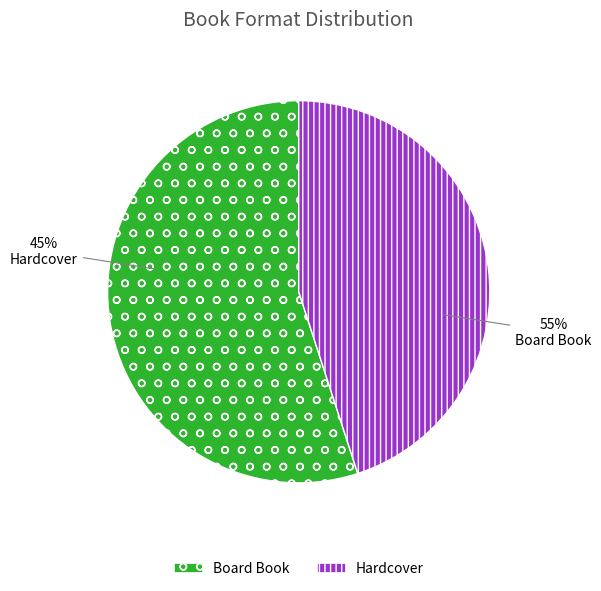

Count the number of slices in the pie.

2